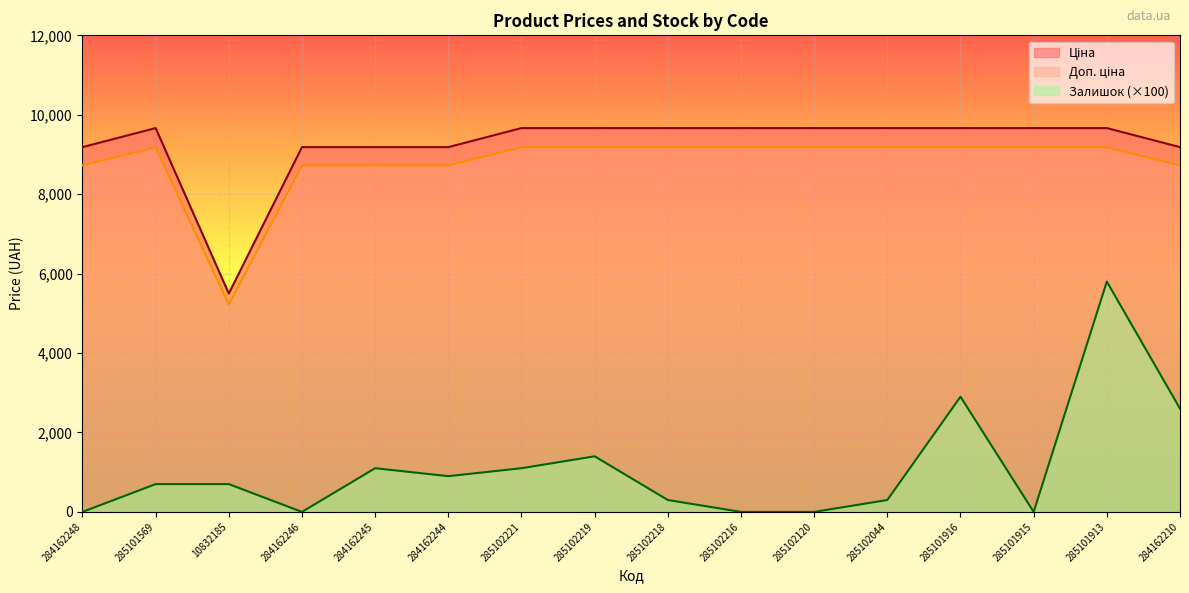

Where is Ціна nearest to the value 7201?

284162248